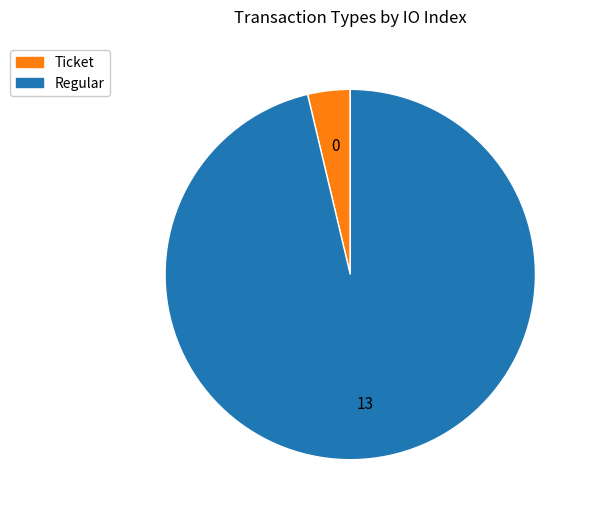

True or false: Regular accounts for 96% of the total.

True